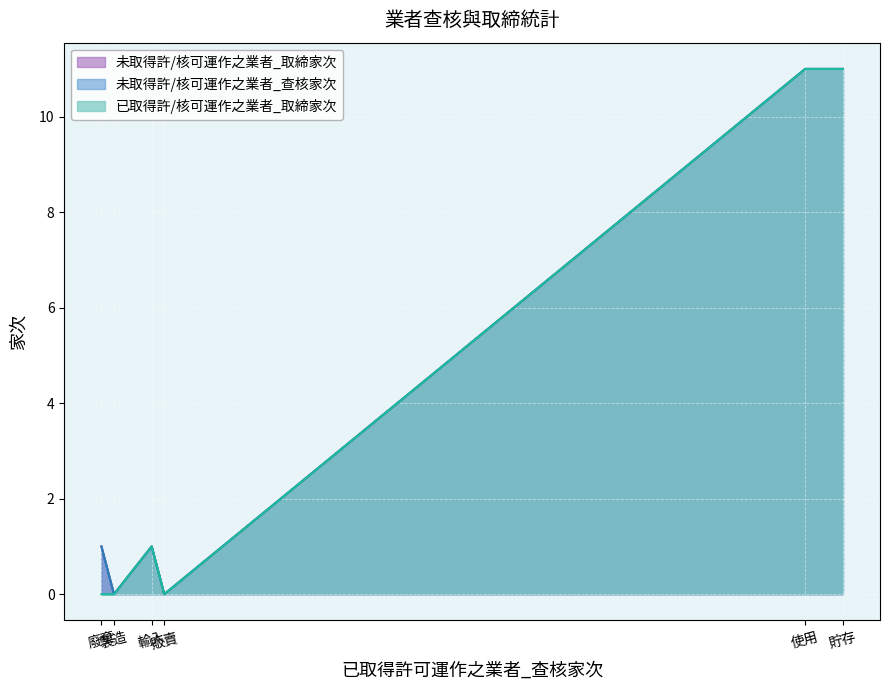

What are all the series names shown in the legend?

已取得許/核可運作之業者_取締家次, 未取得許/核可運作之業者_查核家次, 未取得許/核可運作之業者_取締家次